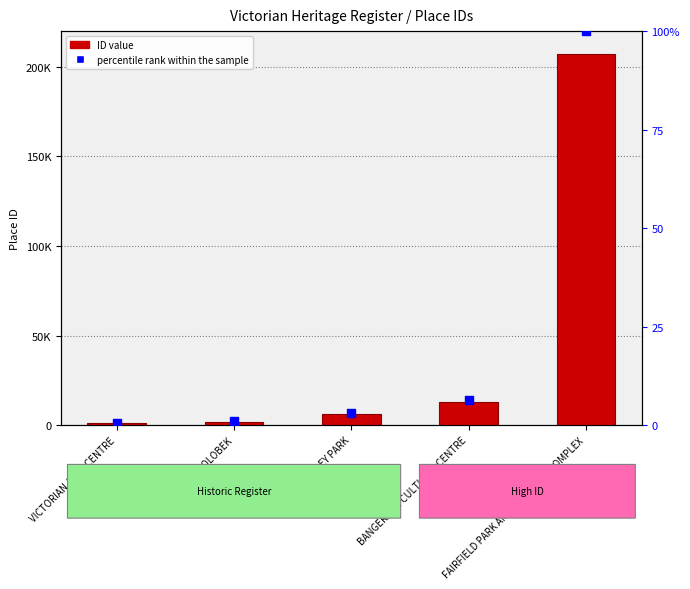

Which series has the largest total across all categories?

ID